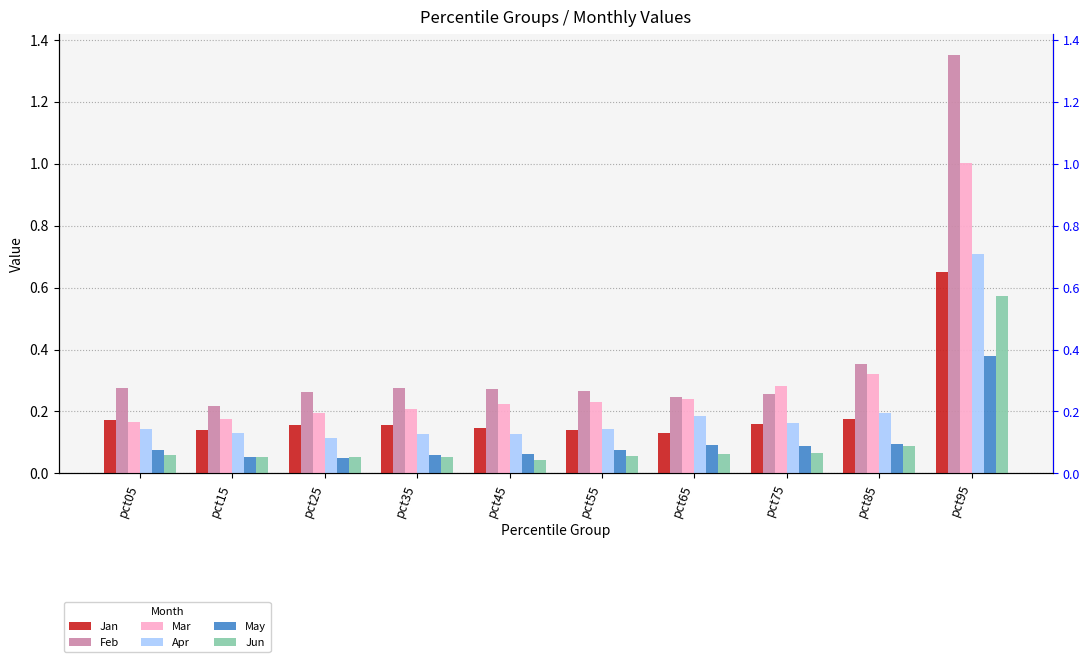

At pct55, list the series in order from smallest to largest.

Jun, May, Jan, Apr, Mar, Feb